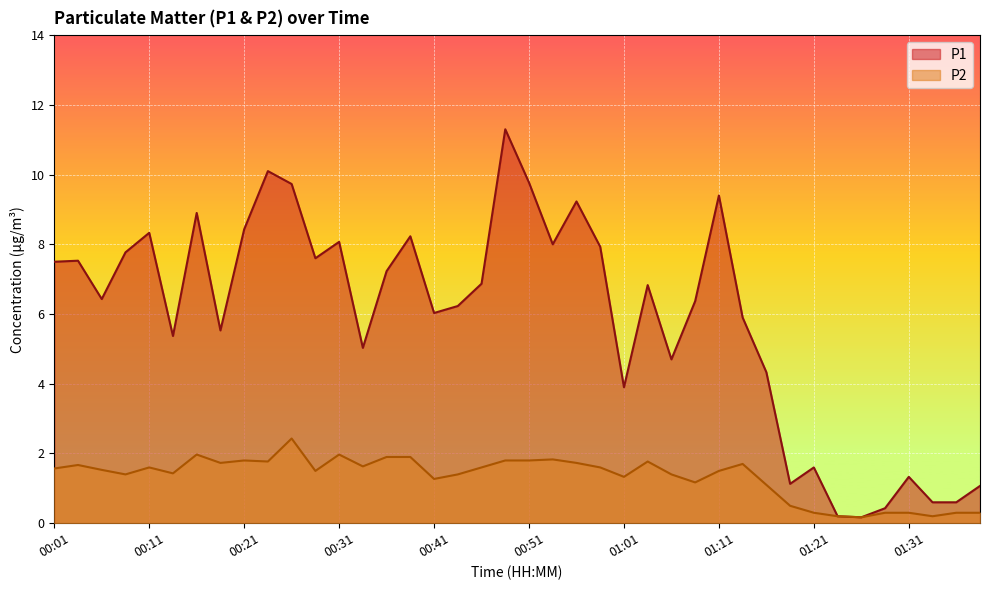

Does the chart display data point markers on the line(s)?

No